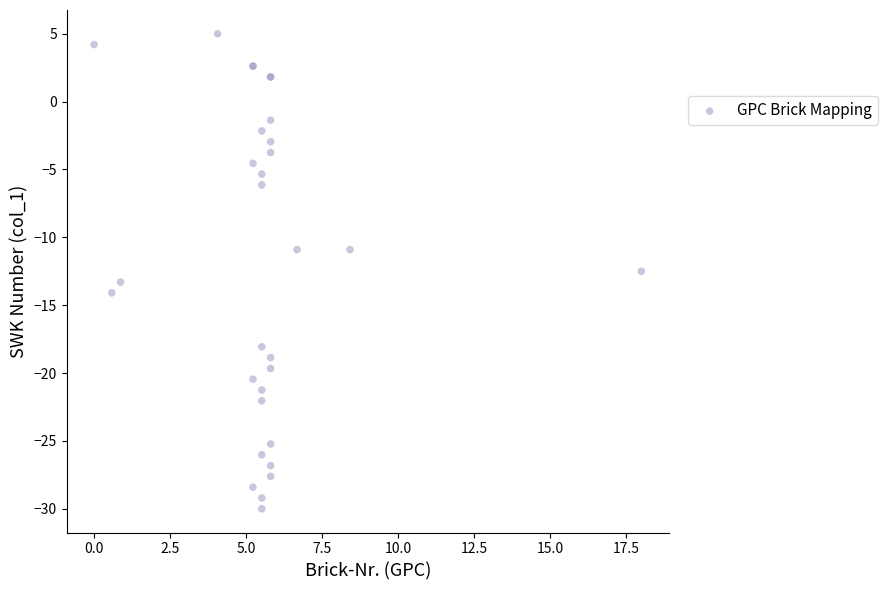

What Y value in the scatter plot is closest to -12?

-12.5